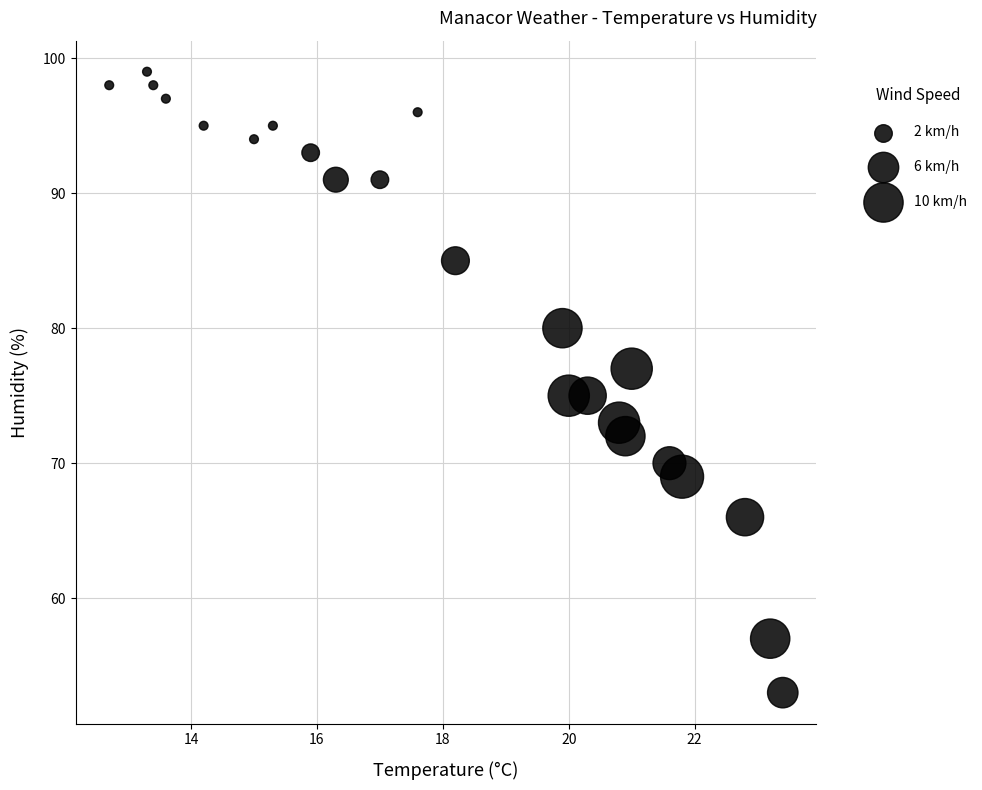

What is the range of Y values (max minus min)?

46